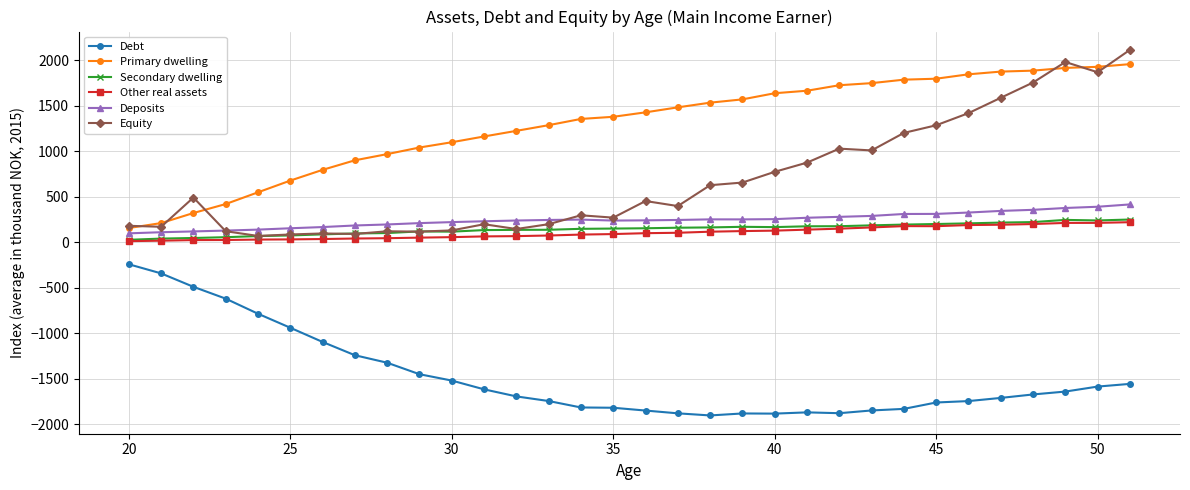

Does the chart have visible grid lines?

Yes